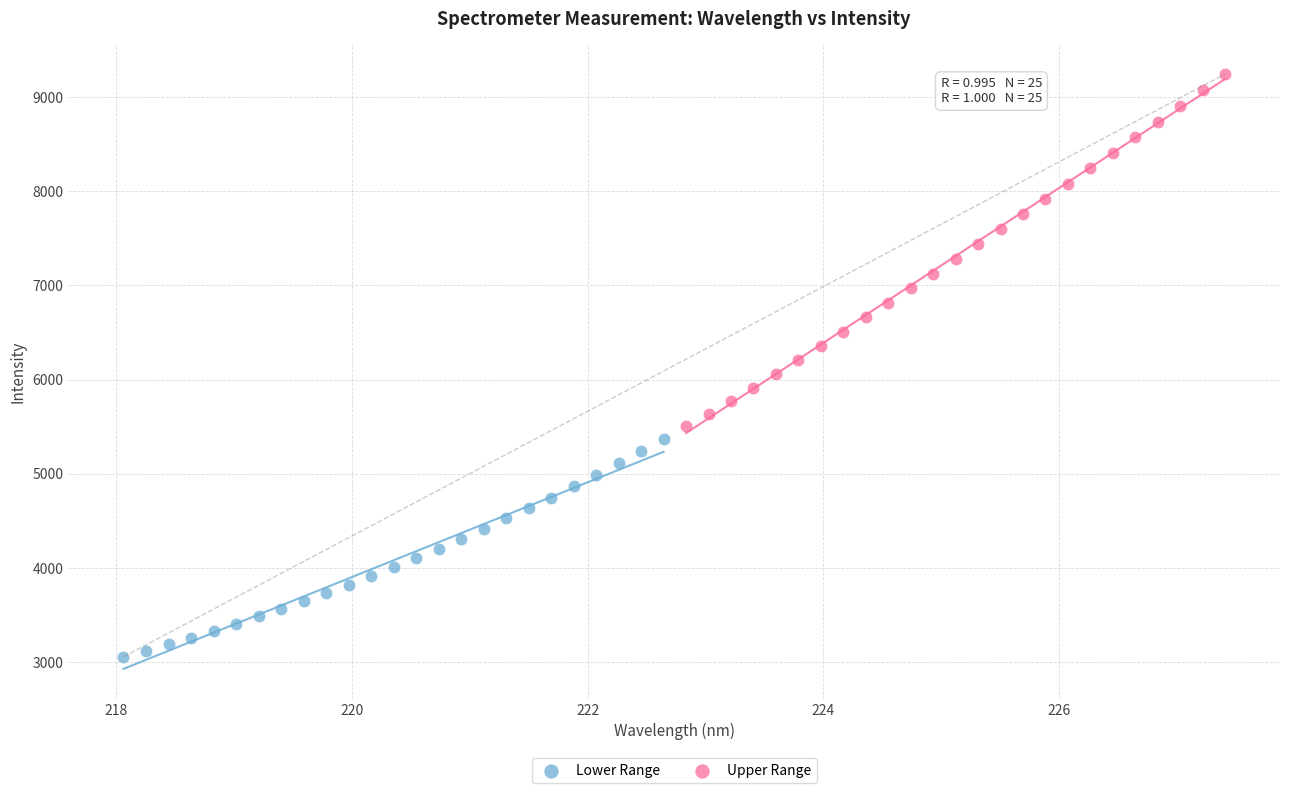

What are all the series names shown in the legend?

Lower Range, Upper Range